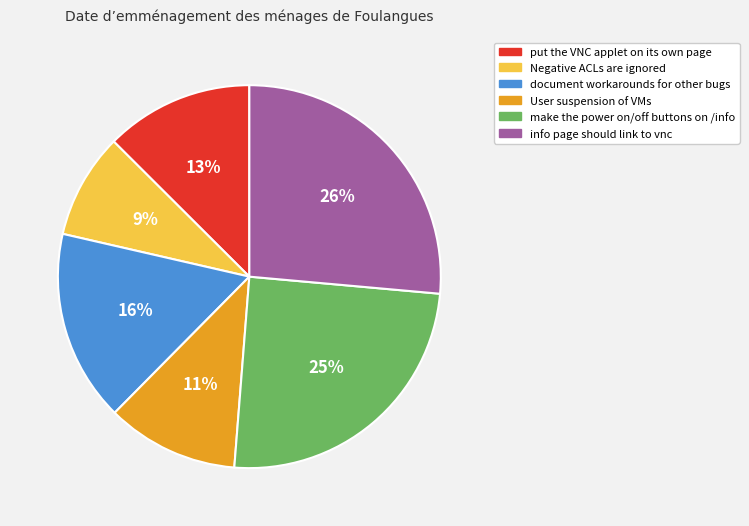

Which category has the smallest portion of the pie?

Negative ACLs are ignored